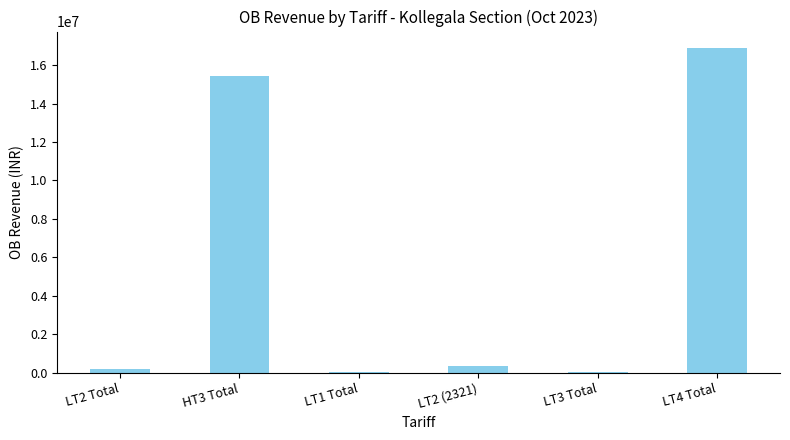

At which label is the value closest to 8452848?

HT3 Total